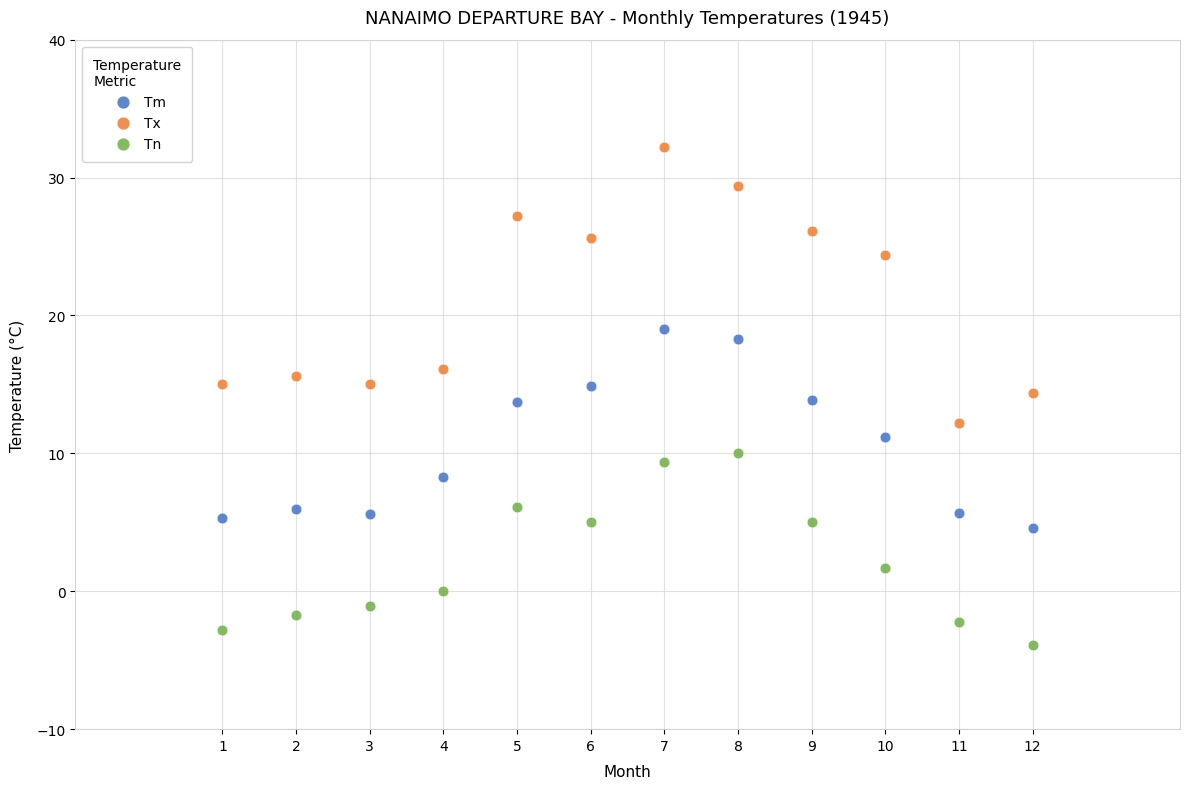

In the Tx series, what Y value is closest to 22?

24.4